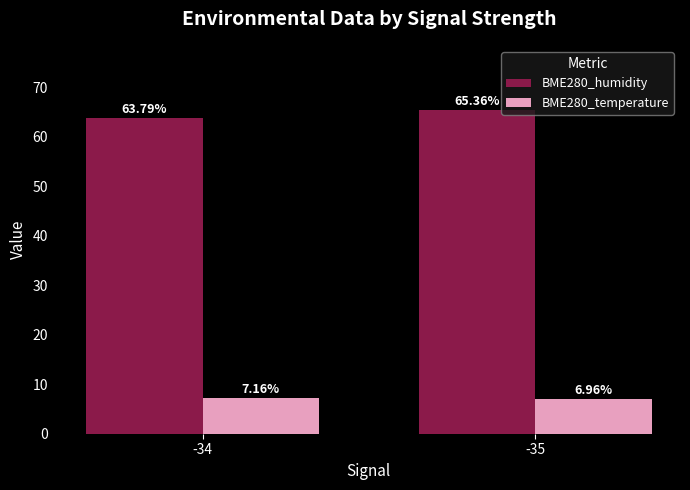

List the labels in order of BME280_humidity value, smallest first.

-34, -35